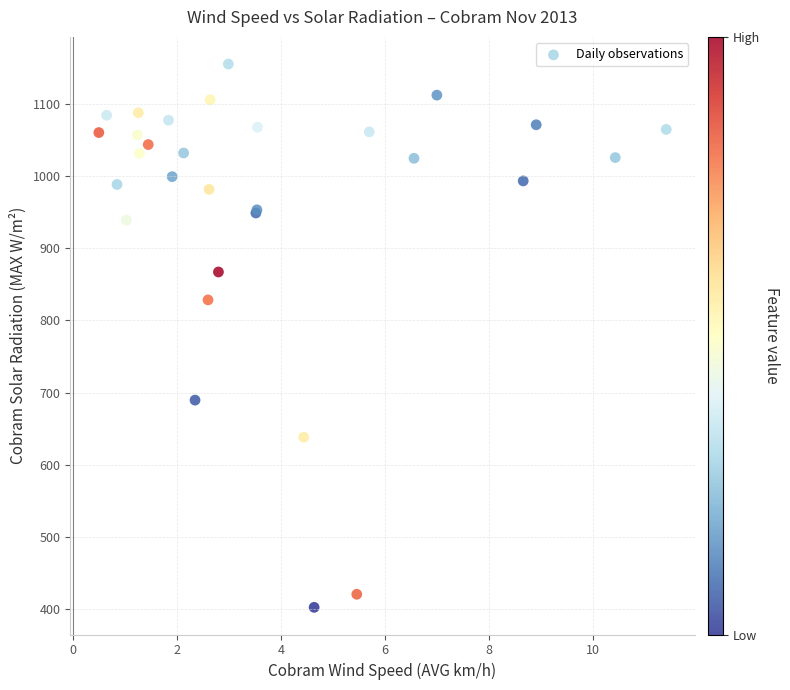

What Y value in the scatter plot is closest to 778?

828.3